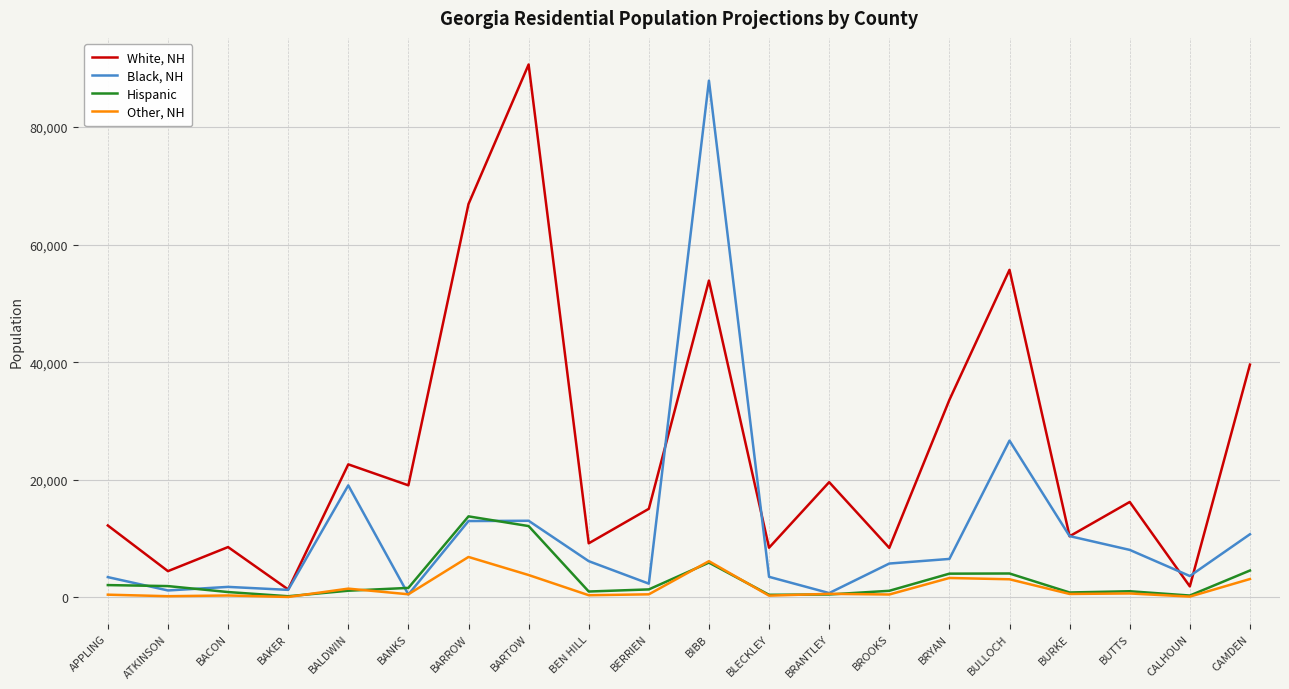

The value of Black, NH at BARTOW is 13044. True or false?

True